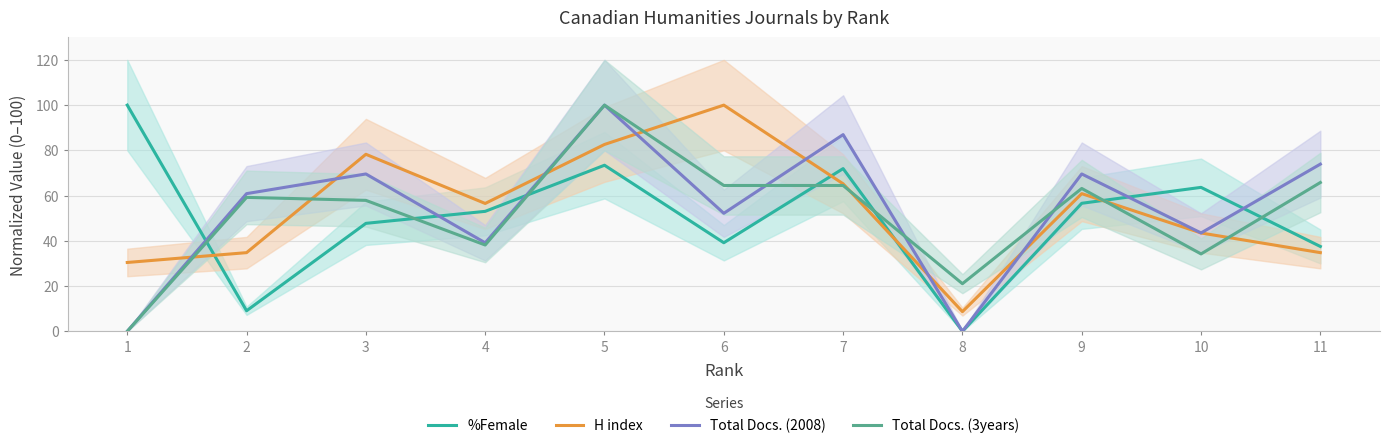

Reading left to right, transcribe all the data shown in this chart.

%Female: 100.0	9.1	47.7	53.0	73.4	39.2	71.9	0.0	56.6	63.6	37.5
H index: 30.4	34.8	78.3	56.5	82.6	100.0	65.2	8.7	60.9	43.5	34.8
Total Docs. (2008): 0.0	60.9	69.6	39.1	100.0	52.2	87.0	0.0	69.6	43.5	73.9
Total Docs. (3years): 0.0	59.2	57.9	38.2	100.0	64.5	64.5	21.1	63.2	34.2	65.8